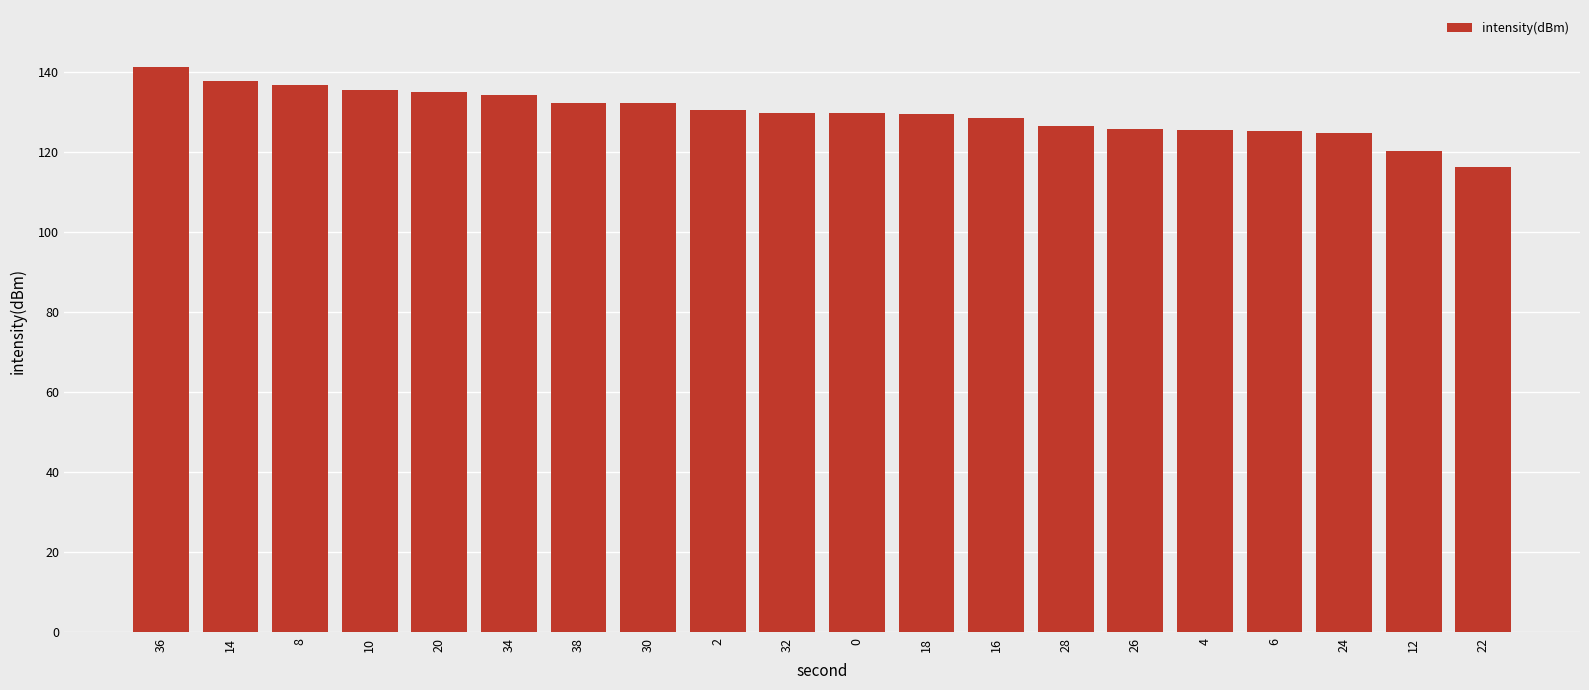

What is the ratio of the value at 2 to the value at 10?

1.0